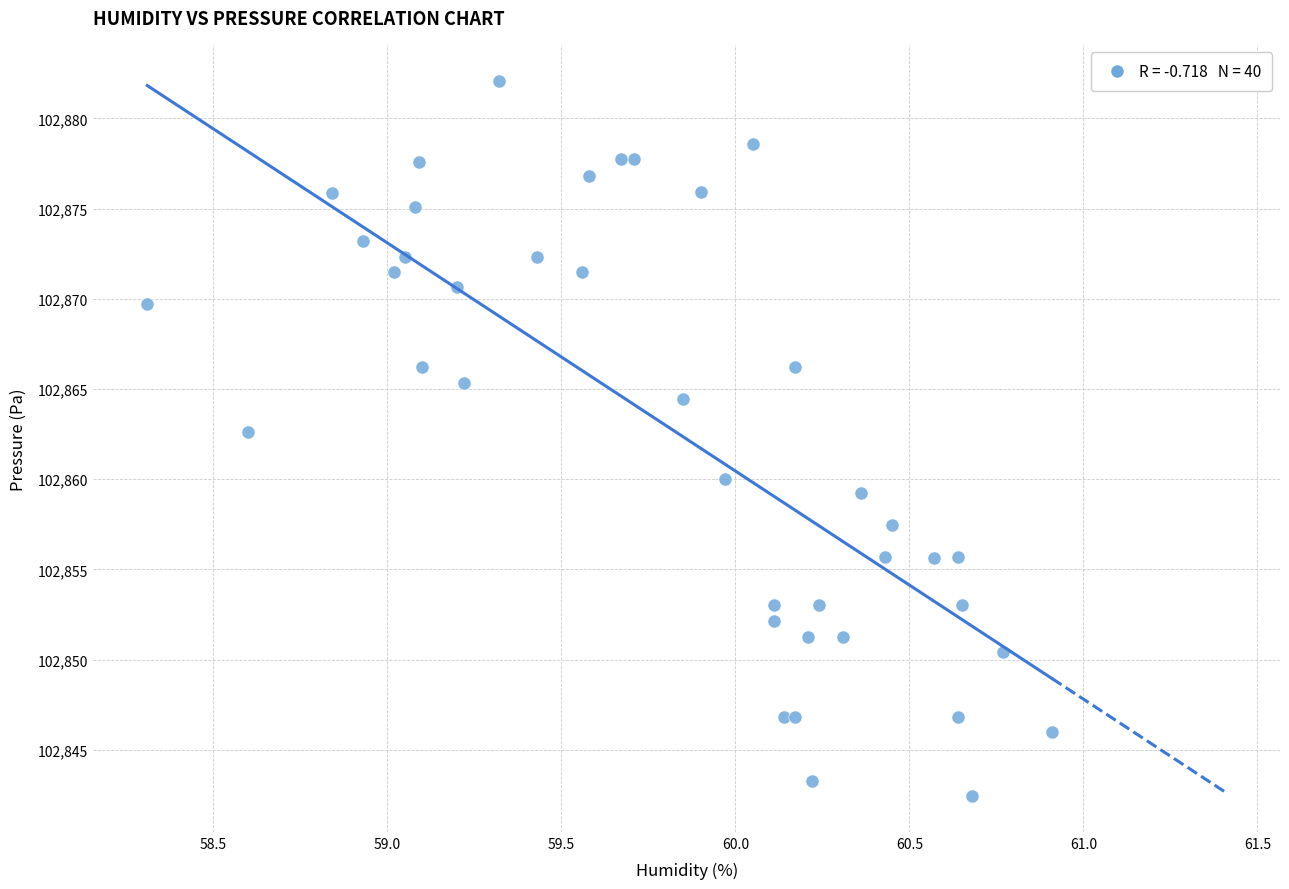

What Y value in the scatter plot is closest to 102862?

102862.6